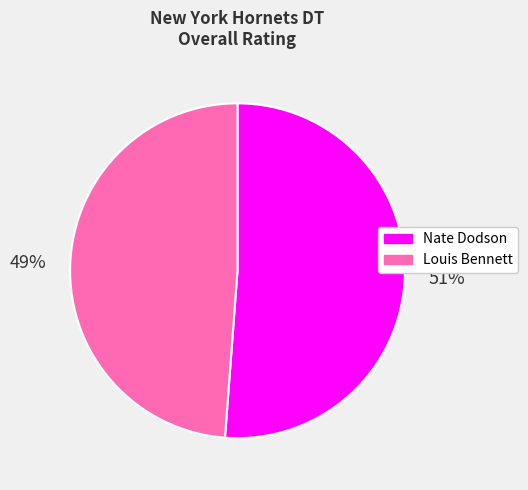

Which slice represents more than half of the pie?

Nate Dodson